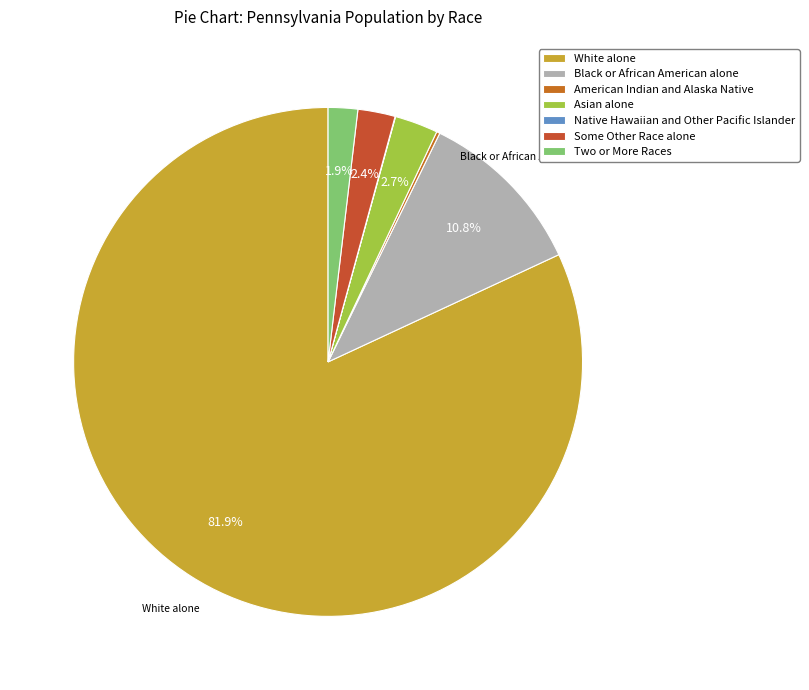

To the nearest percent, what portion does Some Other Race alone represent?

2%